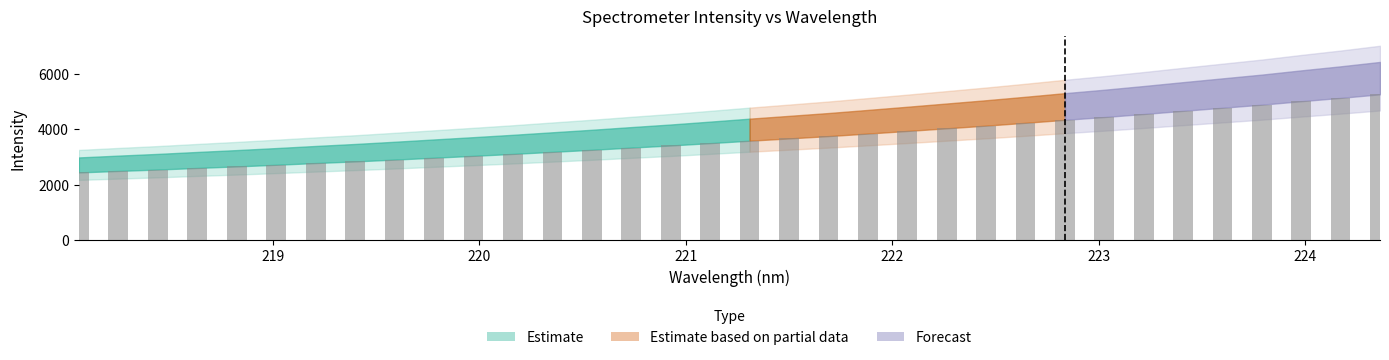

What is the difference between the second highest and minimum values?

2691.5